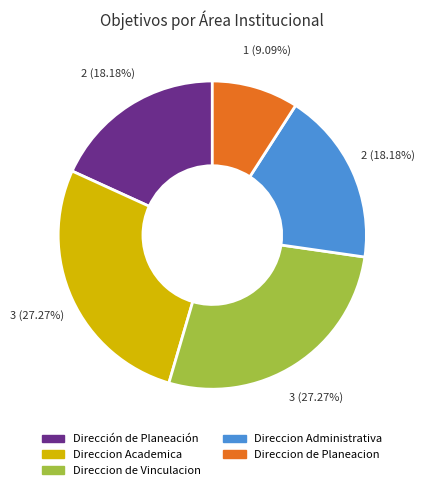

Does any single category account for the majority?

No